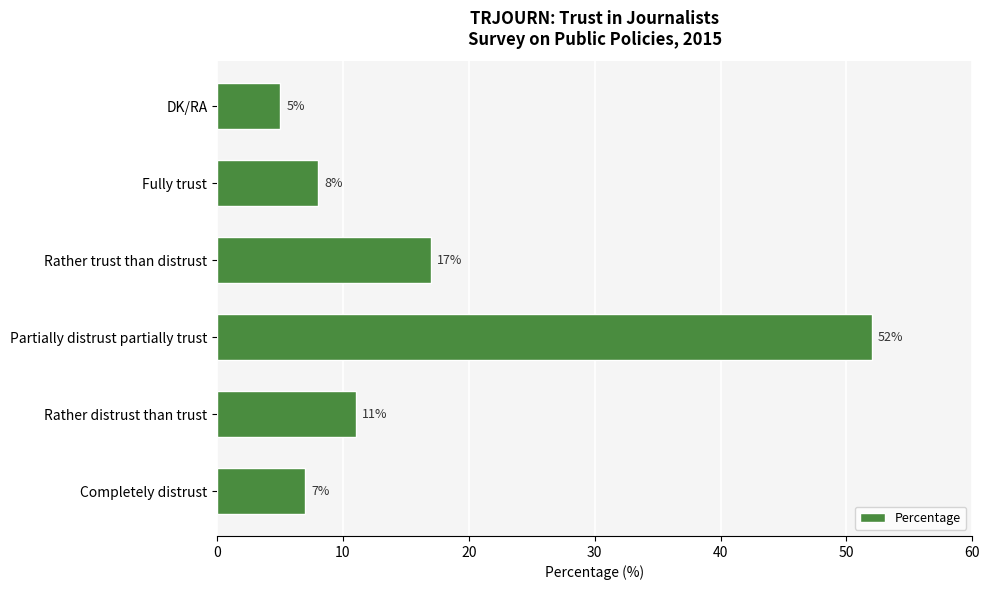

List the labels in order of value, smallest first.

DK/RA, Completely distrust, Fully trust, Rather distrust than trust, Rather trust than distrust, Partially distrust partially trust